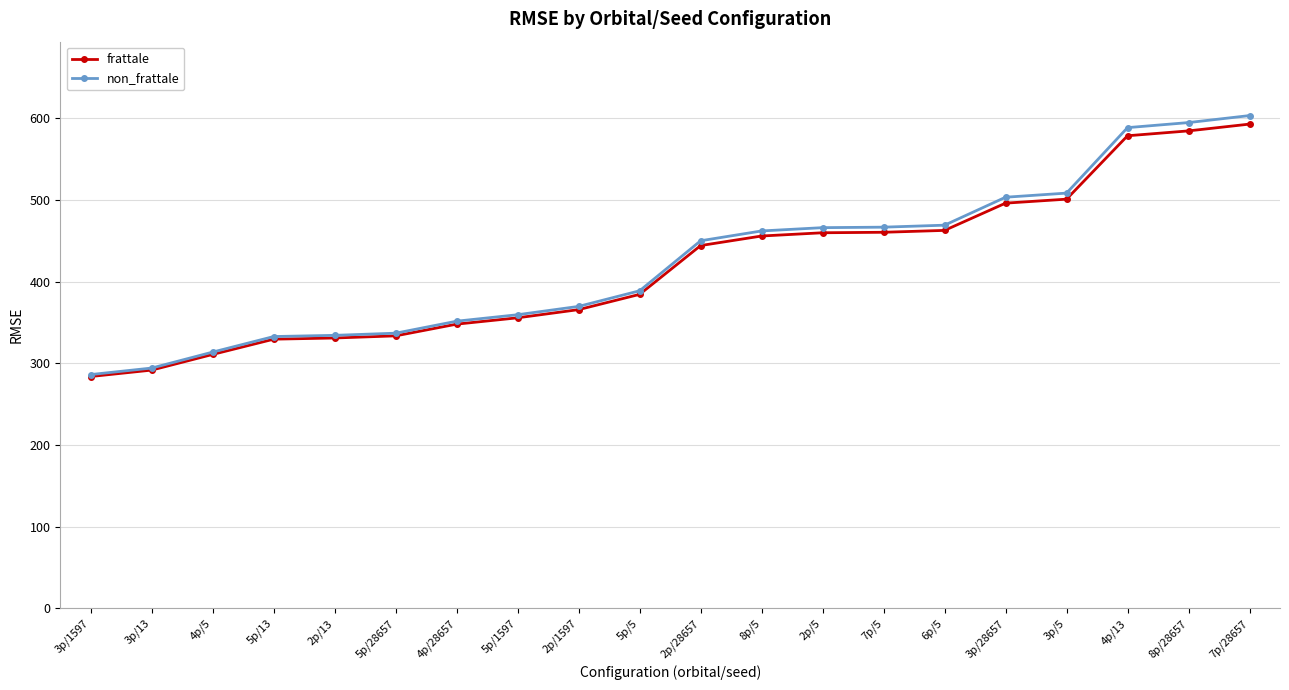

What is the smallest value displayed?

283.8